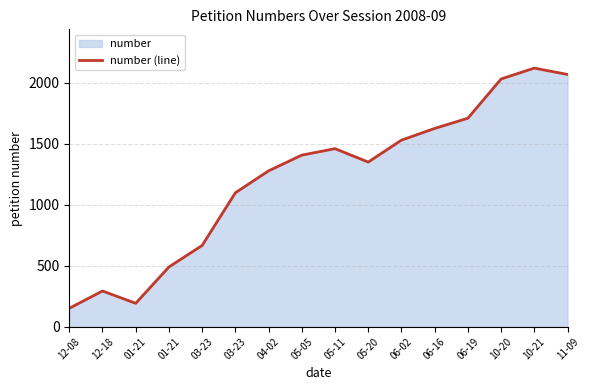

What is the greatest value displayed?

2122